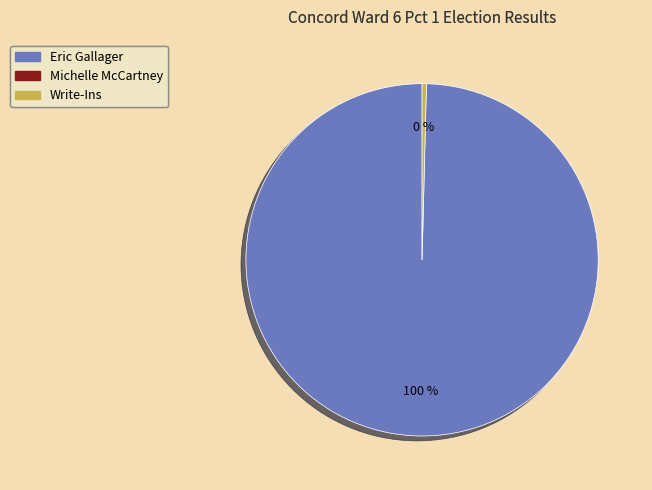

Is there any slice that represents more than half of the pie?

Yes